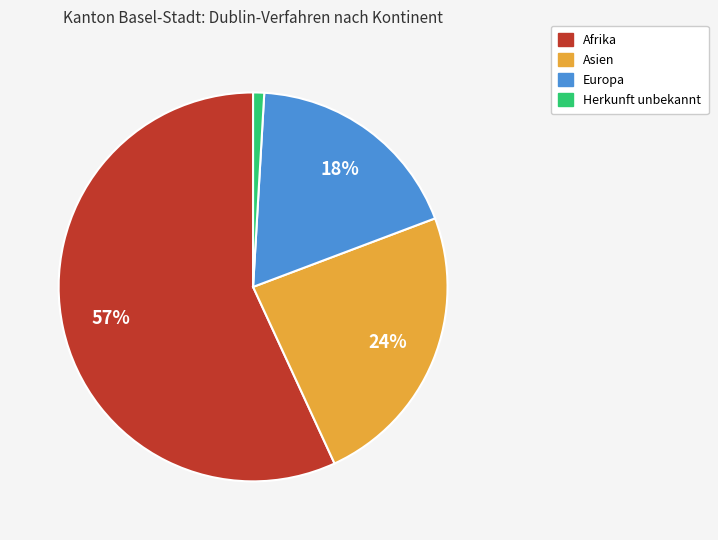

To the nearest percent, what percentage of the pie is Asien?

24%